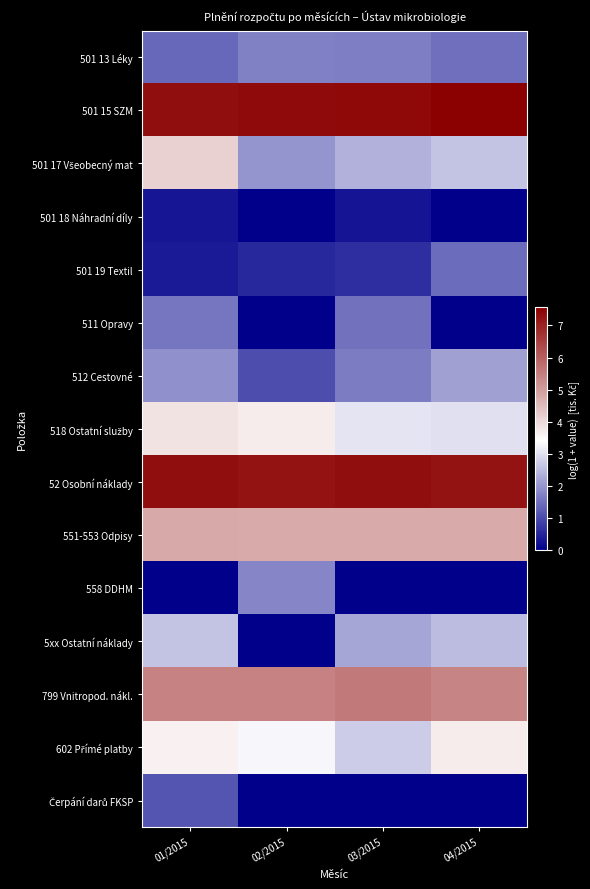

Rank the series by their maximum value, from highest to lowest.

501 15 SZM, 52 Osobní náklady, 799 Vnitropod. nákl., 551-553 Odpisy, 501 17 Všeobecný mat, 518 Ostatní služby, 602 Přímé platby, 5xx Ostatní náklady, 512 Cestovné, 558 DDHM, 501 13 Léky, 511 Opravy, 501 19 Textil, Čerpání darů FKSP, 501 18 Náhradní díly